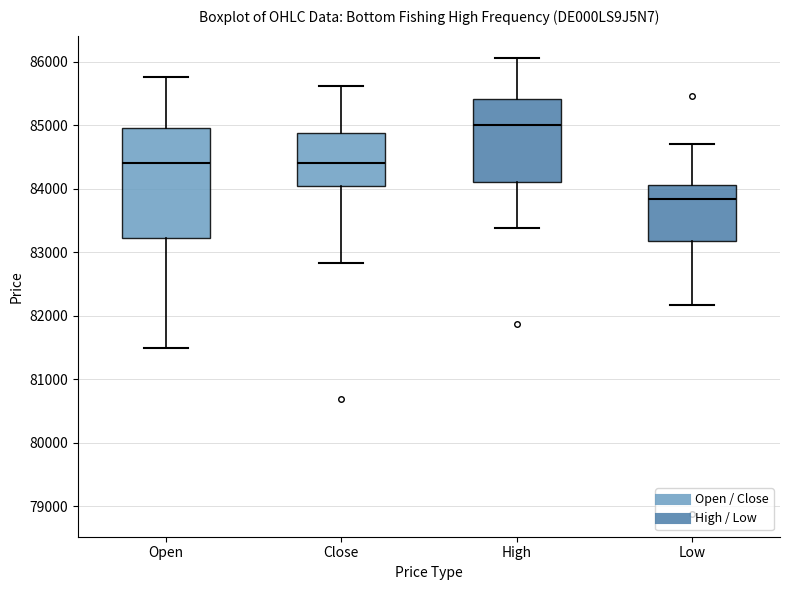

Where does the upper whisker of the box for Close end on the y-axis? The values are not printed on the chart, so give them approximately, as read against the axis.

85600